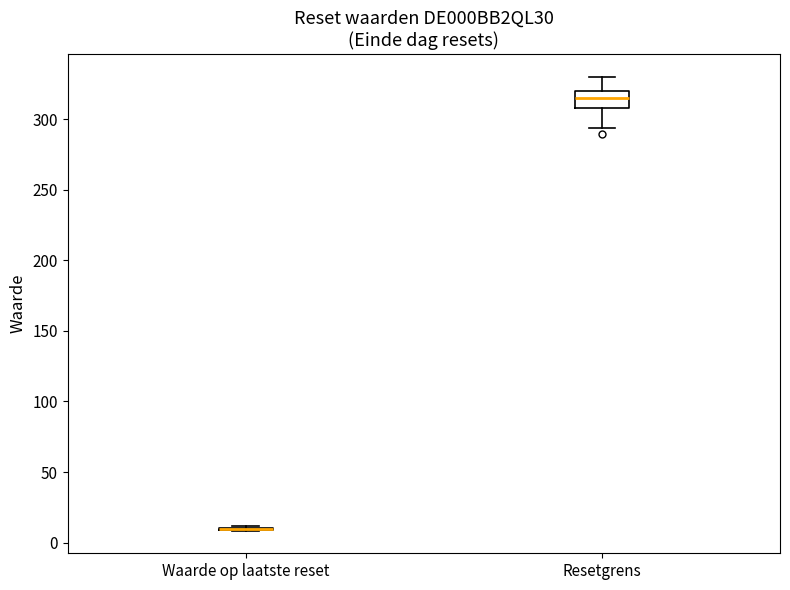

Which box is the tallest, from its lower edge to its upper edge?

Resetgrens